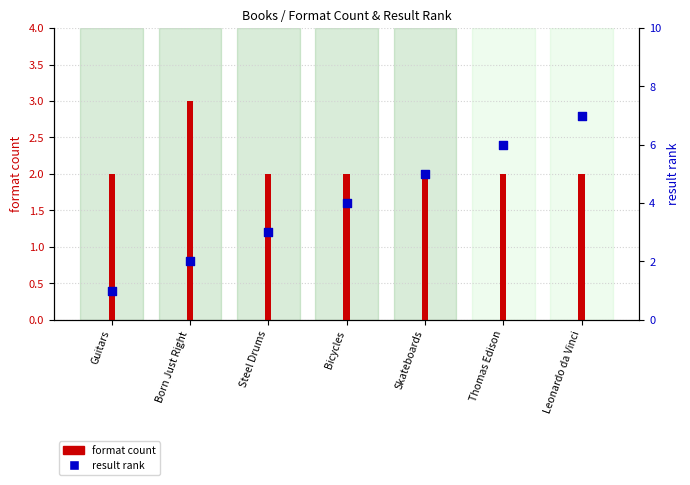

At which category is the sum across all series the highest?

Leonardo da Vinci